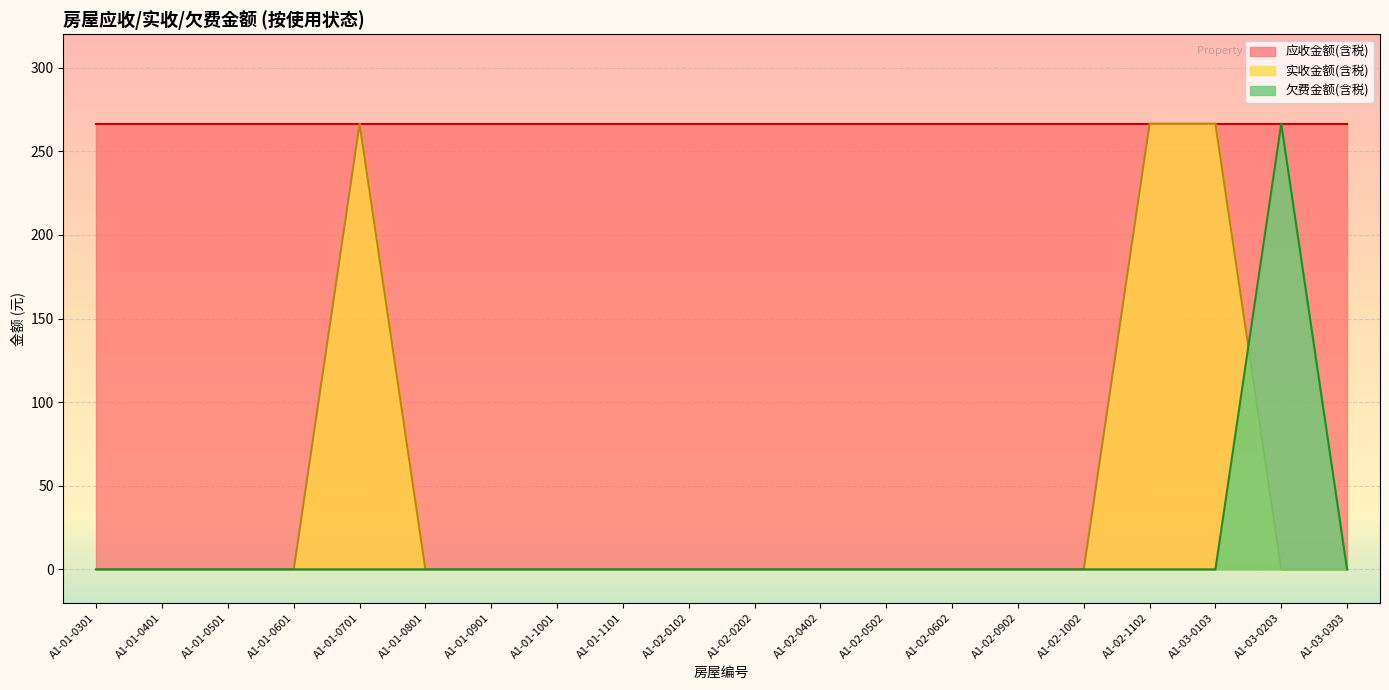

True or false: 欠费金额(含税) has a value of 0.0 at A1-02-0902.

True